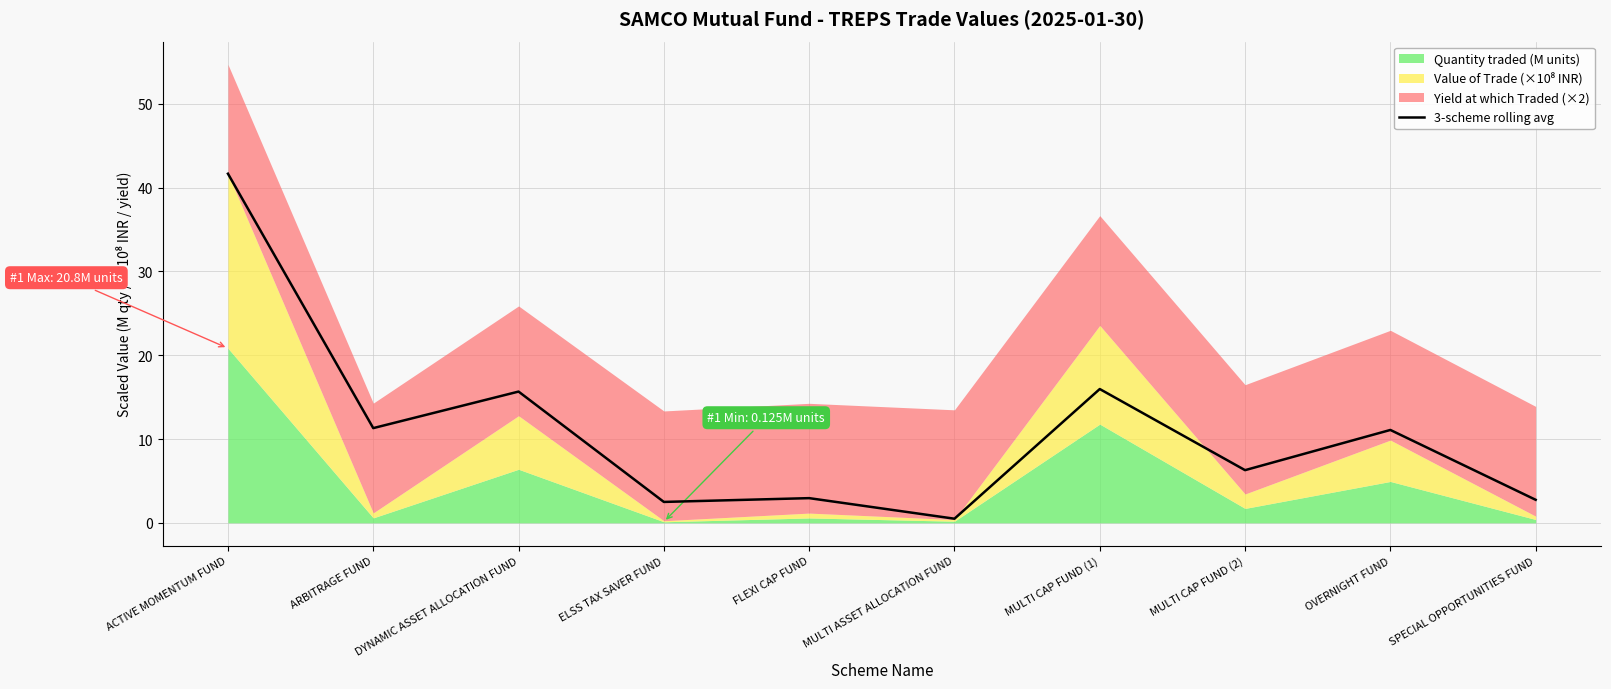

What is the highest value of the 3-scheme rolling avg series?

41.7